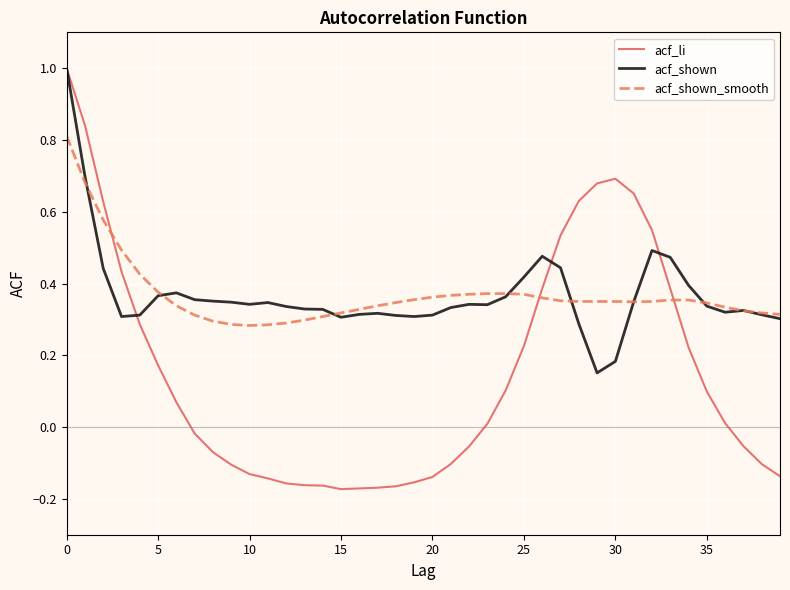

Which series has the largest range (max minus min)?

acf_li